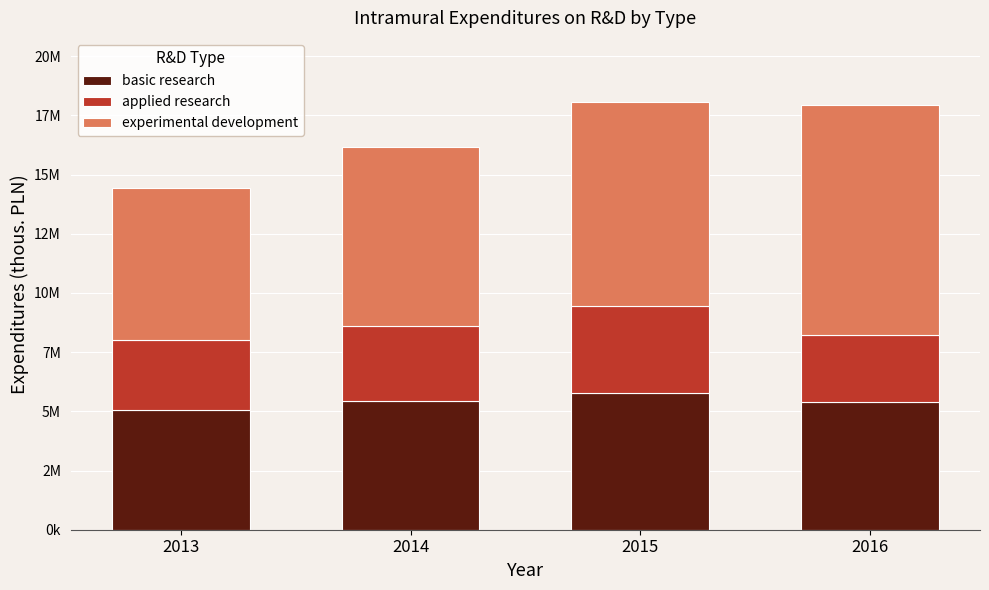

What are all the series names shown in the legend?

basic research, applied research, experimental development